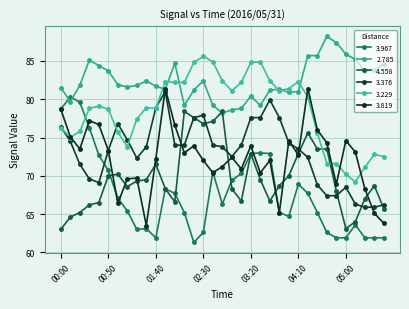

What is the highest value of the 3.229 series?

85.6